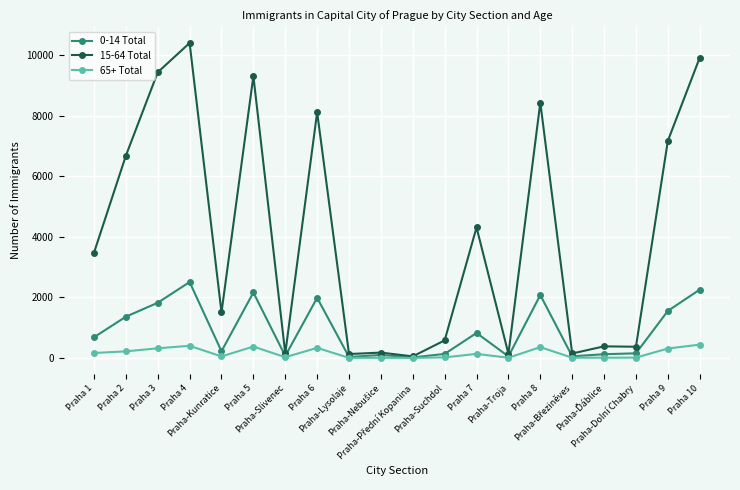

Rank the series by their maximum value, from lowest to highest.

65+ Total, 0-14 Total, 15-64 Total